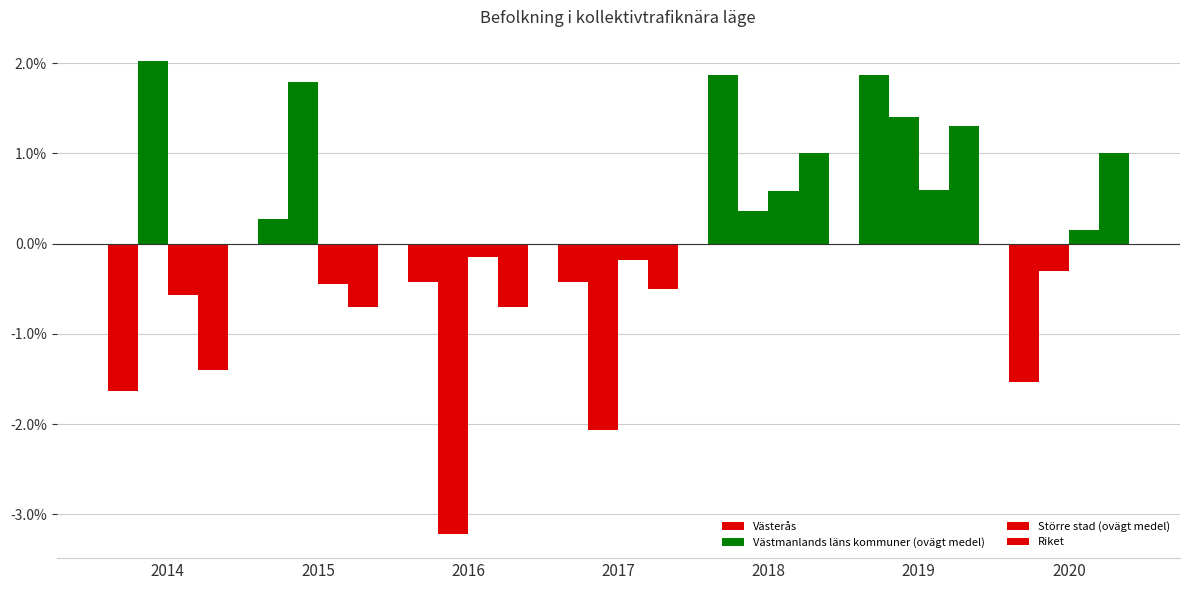

Does the chart contain any negative values?

Yes